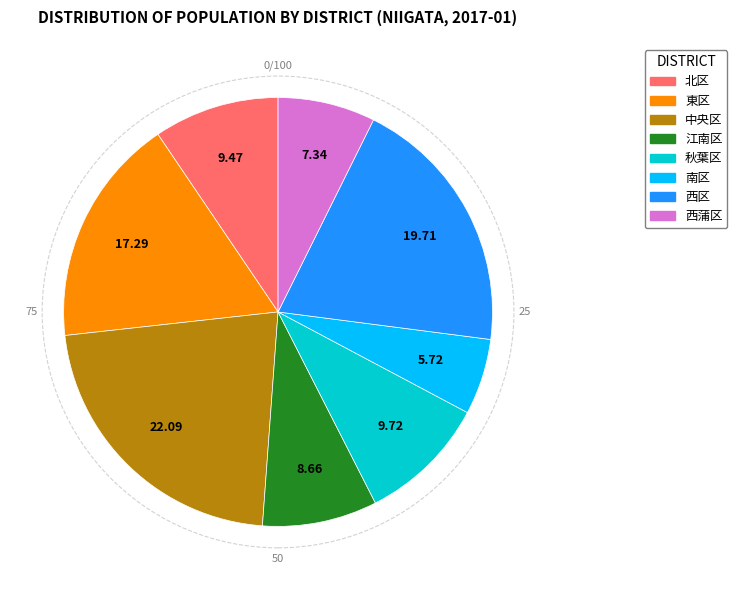

What is the largest slice in the pie chart?

中央区